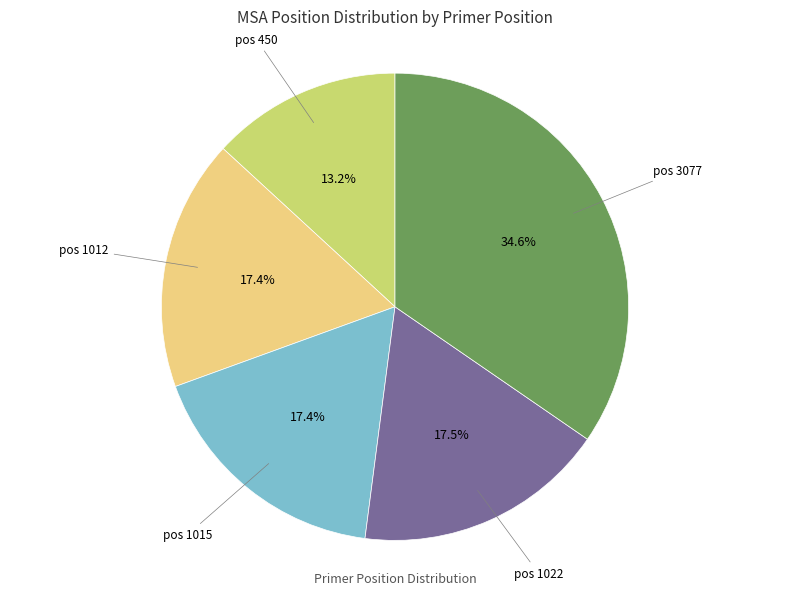

Is there any slice that represents more than half of the pie?

No